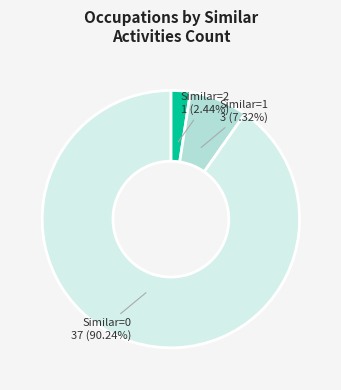

Do Similar=0 and Similar=2 together represent more than half of the pie?

Yes